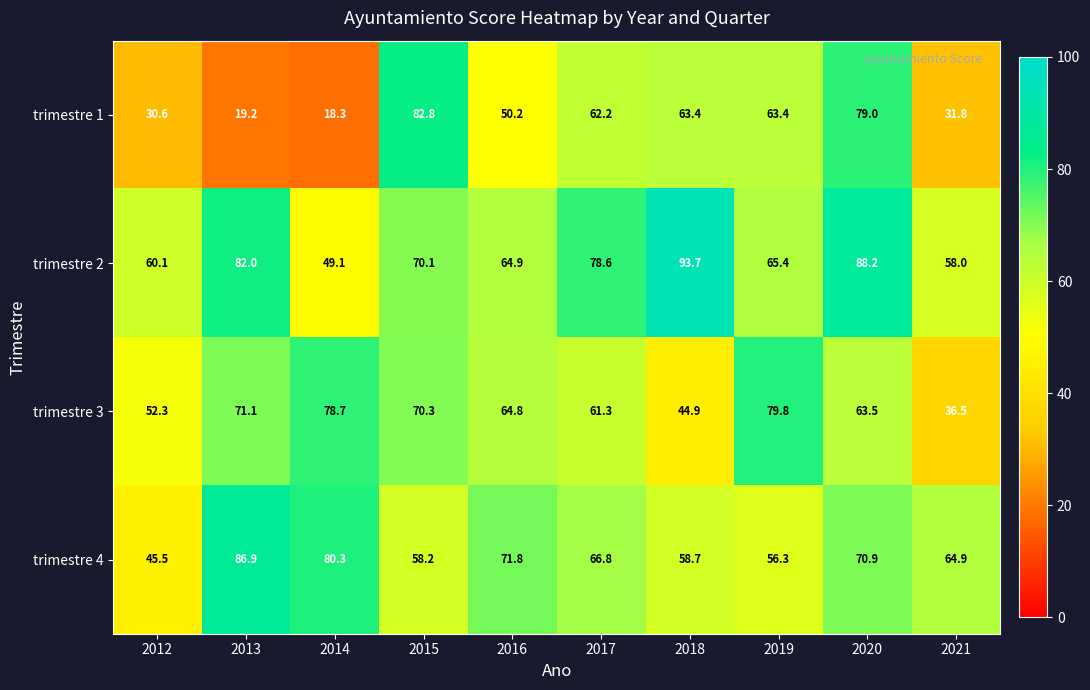

At 2018, list the series in order from smallest to largest.

trimestre 3, trimestre 4, trimestre 1, trimestre 2